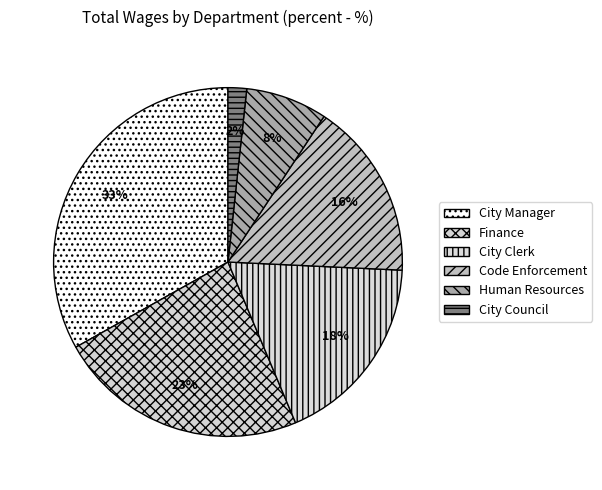

How much of the chart is everything except Human Resources?

92.4%